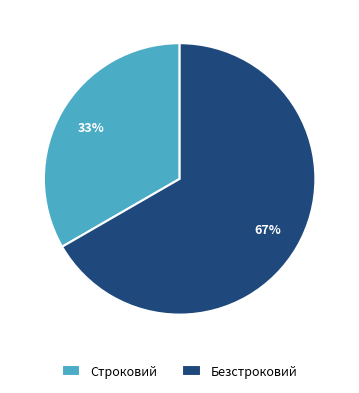

Is the sum of Безстроковий and Строковий greater than half?

Yes